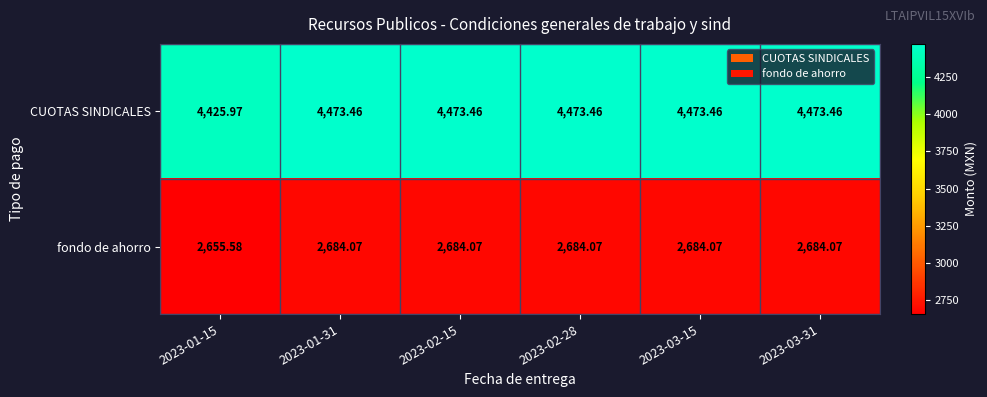

Which series has the widest spread of values?

CUOTAS SINDICALES